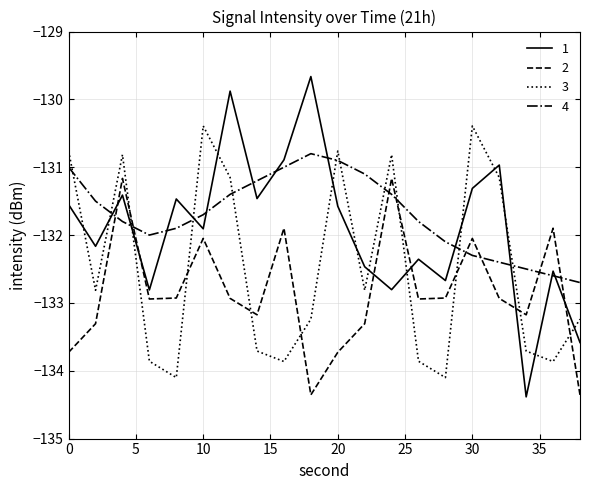

List the series in order of their overall mean, lowest first.

2, 3, 1, 4